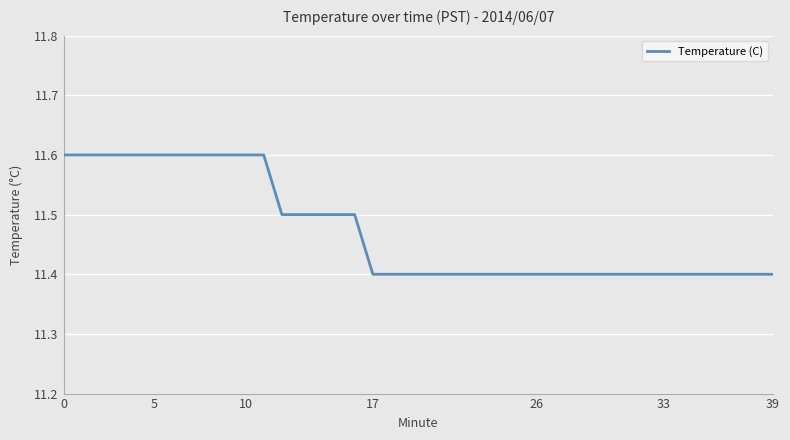

What is the maximum value shown in the chart?

11.6